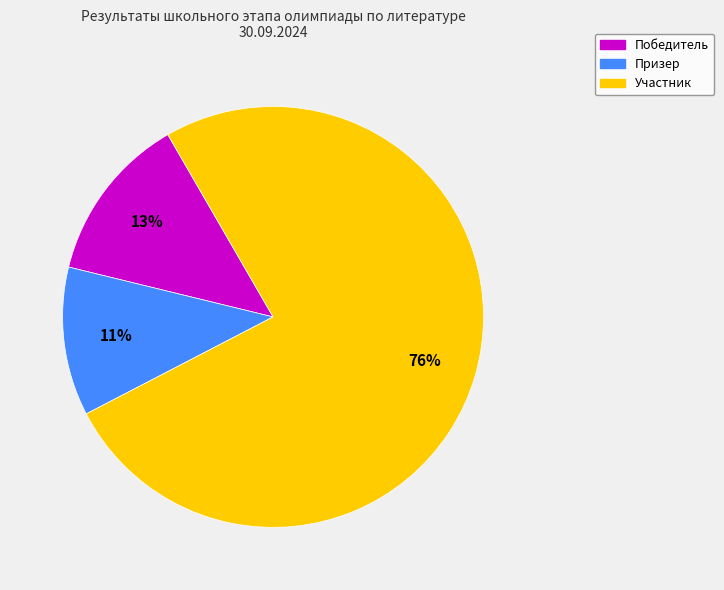

Which category accounts for the majority?

Участник